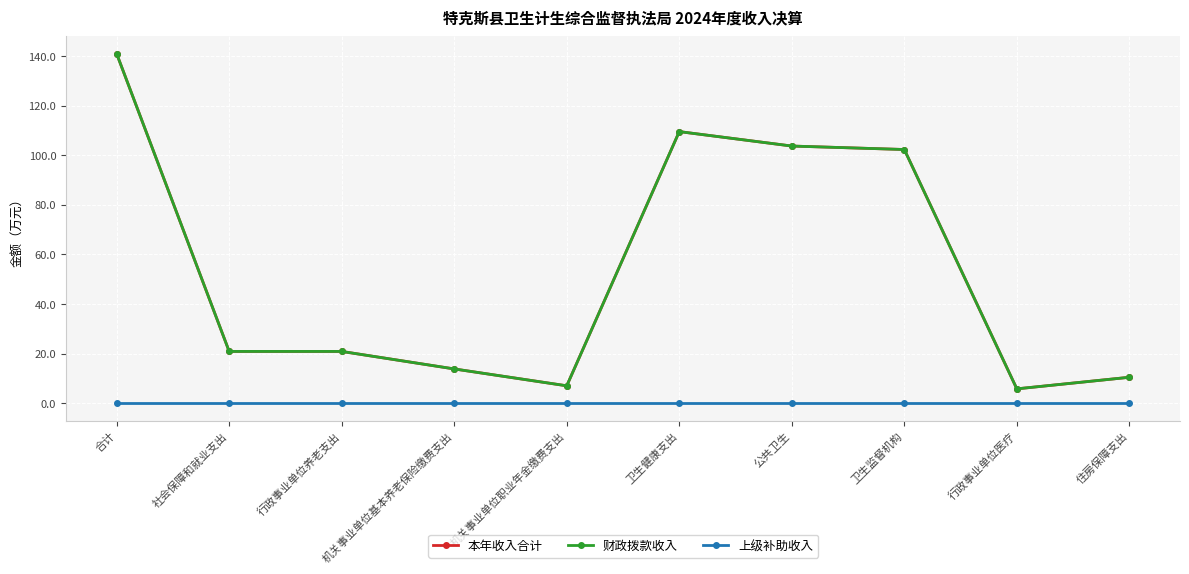

What is the total value across all series at 合计?

281.8